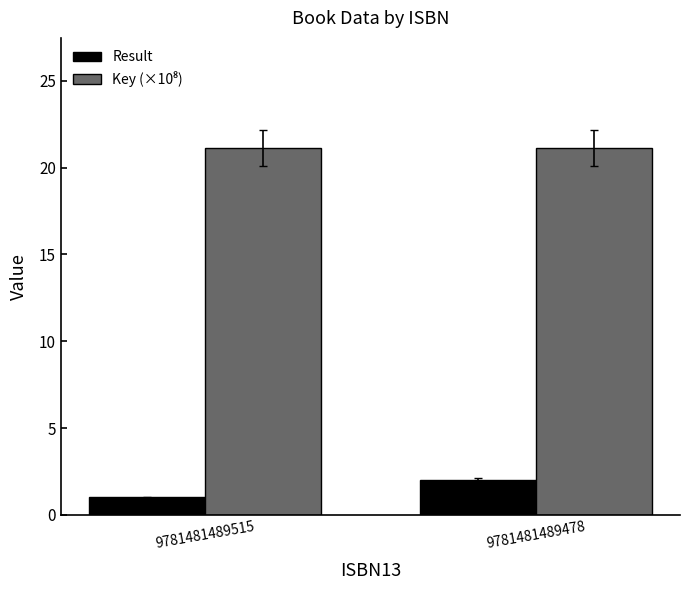

What is the difference between the highest and lowest values at 9781481489478?

19.1